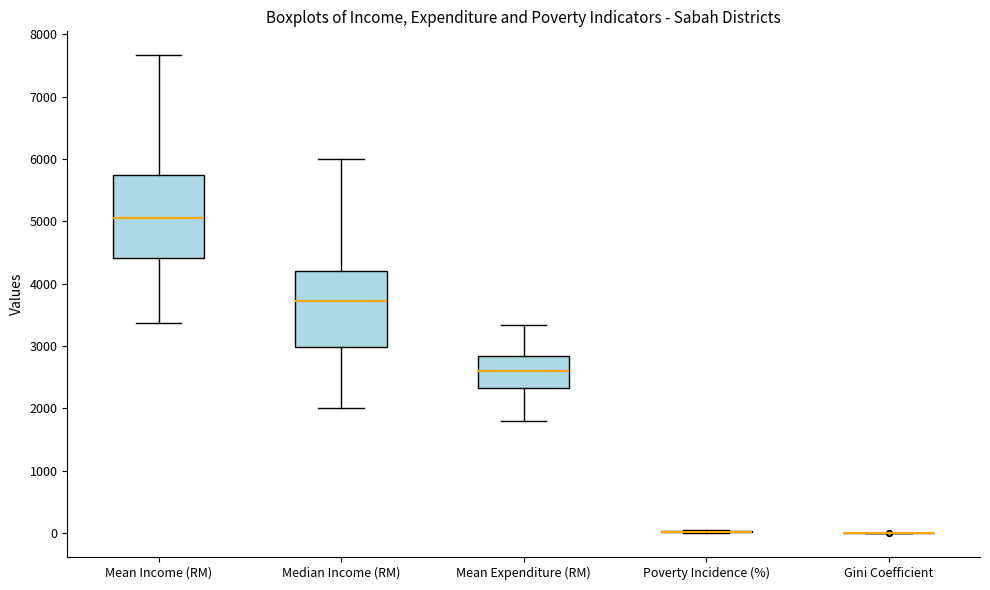

Where is the upper edge of the box for Mean Income (RM) on the y-axis? The values are not printed on the chart, so give them approximately, as read against the axis.

5700